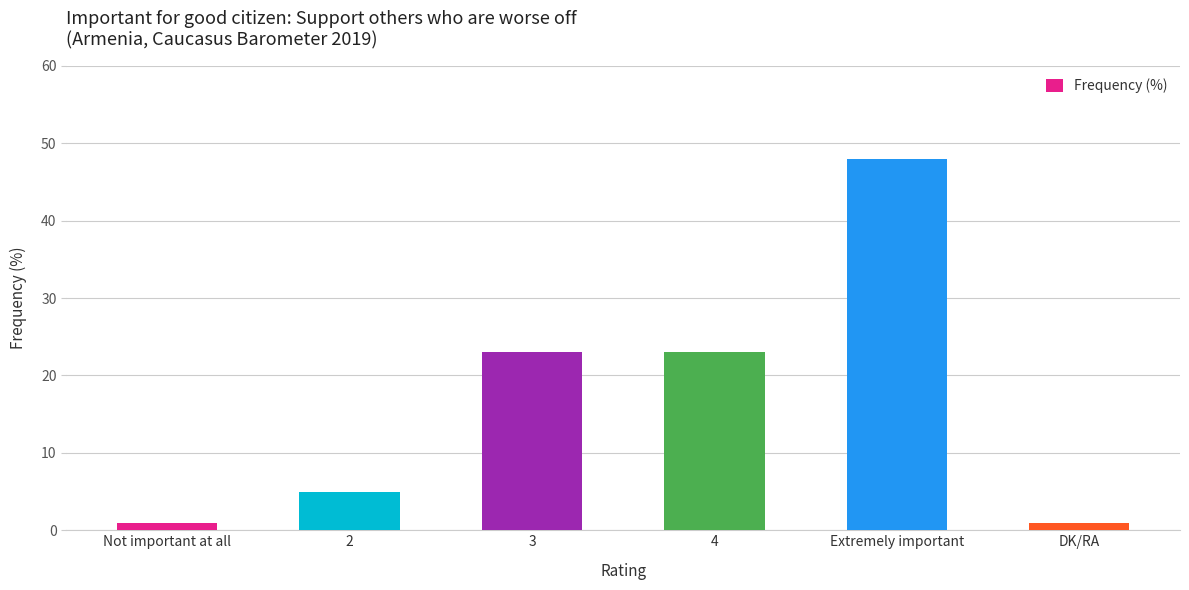

What is the label of the 5th bar from the right?

2